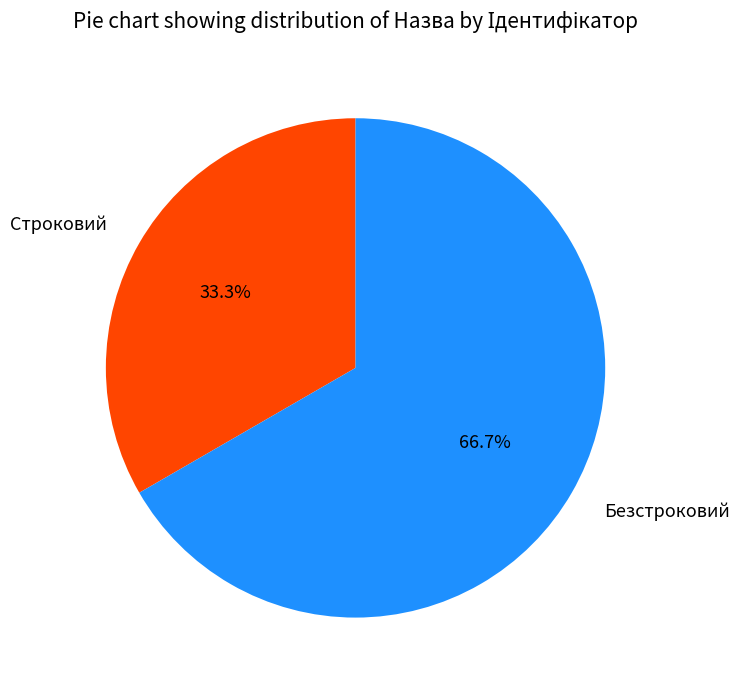

How many segments does this pie chart have?

2